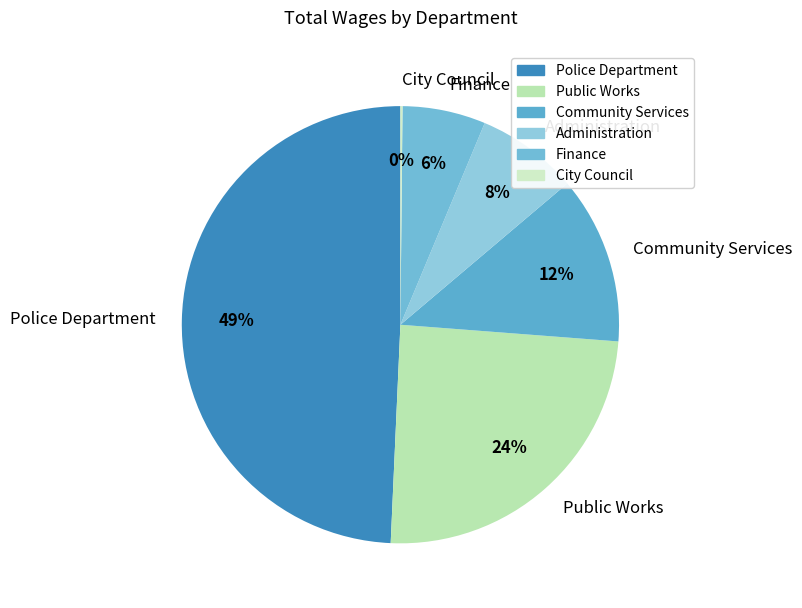

To the nearest percent, what is the combined percentage of Police Department and Community Services?

62%